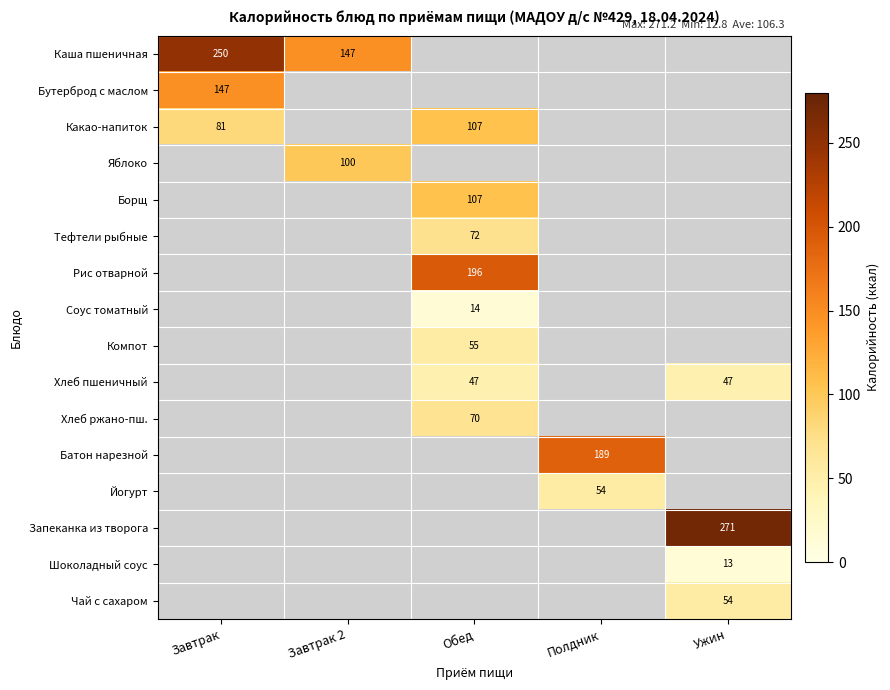

The value of Каша пшеничная at Завтрак 2 is 147.0. True or false?

True